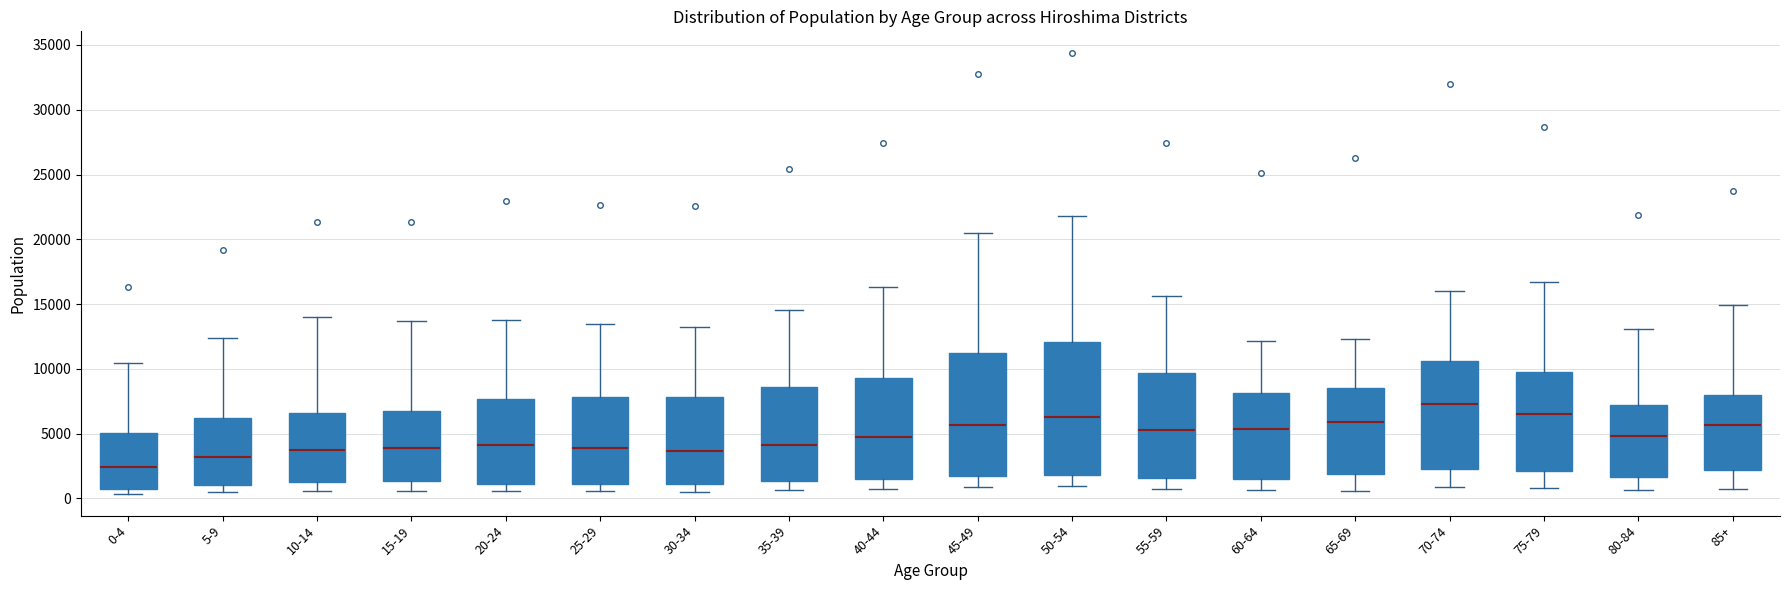

Reading left to right, read every box against the y-axis: the position of its median line, the range the box covers, and the ends of its whiskers. The values are not printed on the chart, so give them approximately, as read against the axis.

0-4: median 2500, box 1000 to 5000, whiskers 500 to 10500
5-9: median 3000, box 1000 to 6000, whiskers 500 to 12500
10-14: median 4000, box 1000 to 6500, whiskers 500 to 14000
15-19: median 4000, box 1500 to 6500, whiskers 500 to 13500
20-24: median 4000, box 1000 to 7500, whiskers 500 to 14000
25-29: median 4000, box 1000 to 8000, whiskers 500 to 13500
30-34: median 3500, box 1000 to 8000, whiskers 500 to 13000
35-39: median 4000, box 1500 to 8500, whiskers 500 to 14500
40-44: median 4500, box 1500 to 9500, whiskers 500 to 16500
45-49: median 5500, box 2000 to 11000, whiskers 1000 to 20500
50-54: median 6500, box 2000 to 12000, whiskers 1000 to 22000
55-59: median 5500, box 1500 to 9500, whiskers 1000 to 15500
60-64: median 5500, box 1500 to 8000, whiskers 500 to 12000
65-69: median 6000, box 2000 to 8500, whiskers 500 to 12500
70-74: median 7500, box 2500 to 10500, whiskers 1000 to 16000
75-79: median 6500, box 2000 to 10000, whiskers 1000 to 16500
80-84: median 5000, box 1500 to 7000, whiskers 500 to 13000
85+: median 5500, box 2000 to 8000, whiskers 500 to 15000